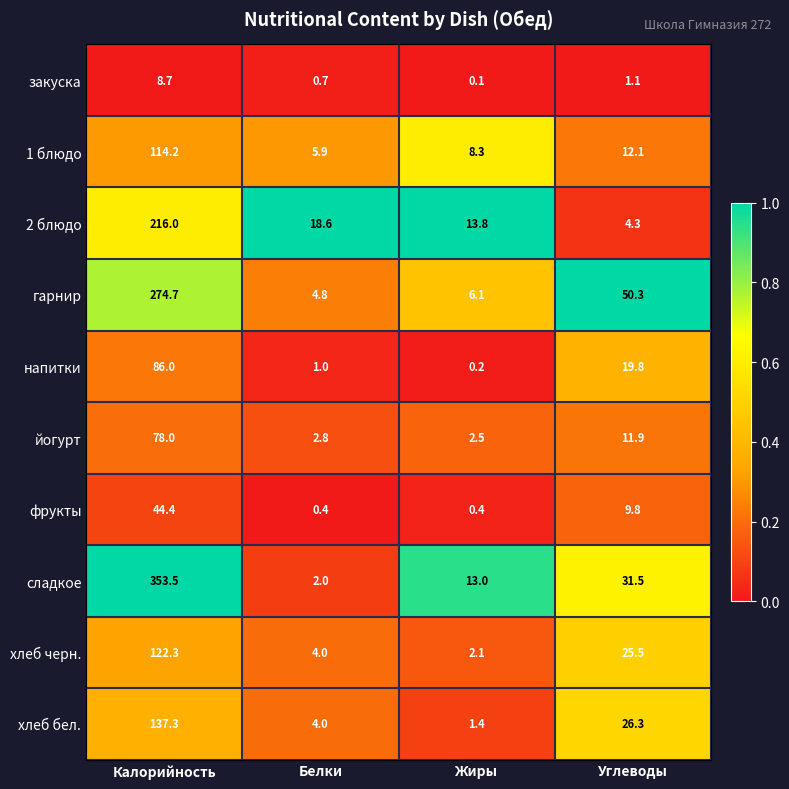

Which series has the largest total across all categories?

сладкое